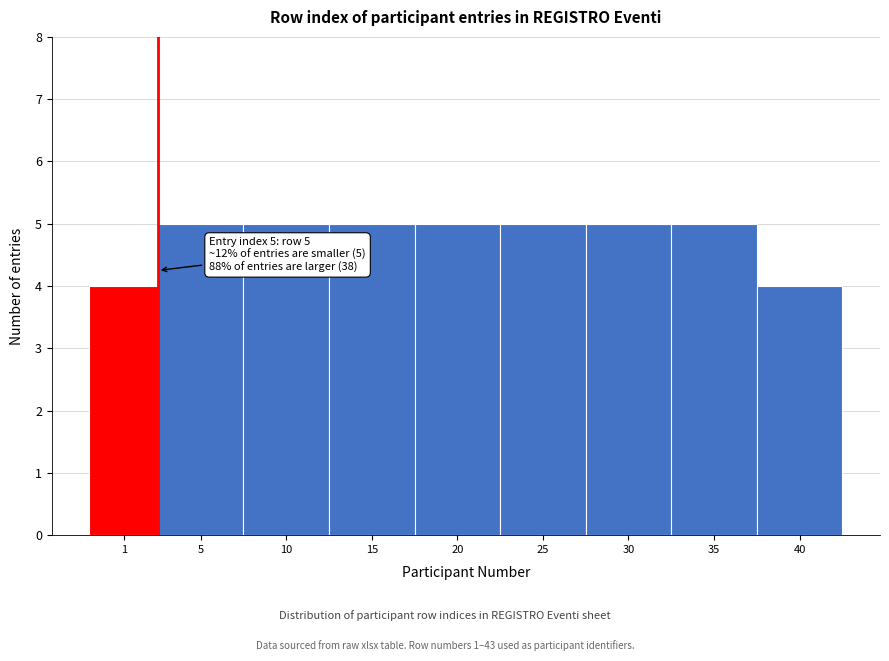

Reading left to right, extract all data points from this chart.

1=4	5=5	10=5	15=5	20=5	25=5	30=5	35=5	40=4